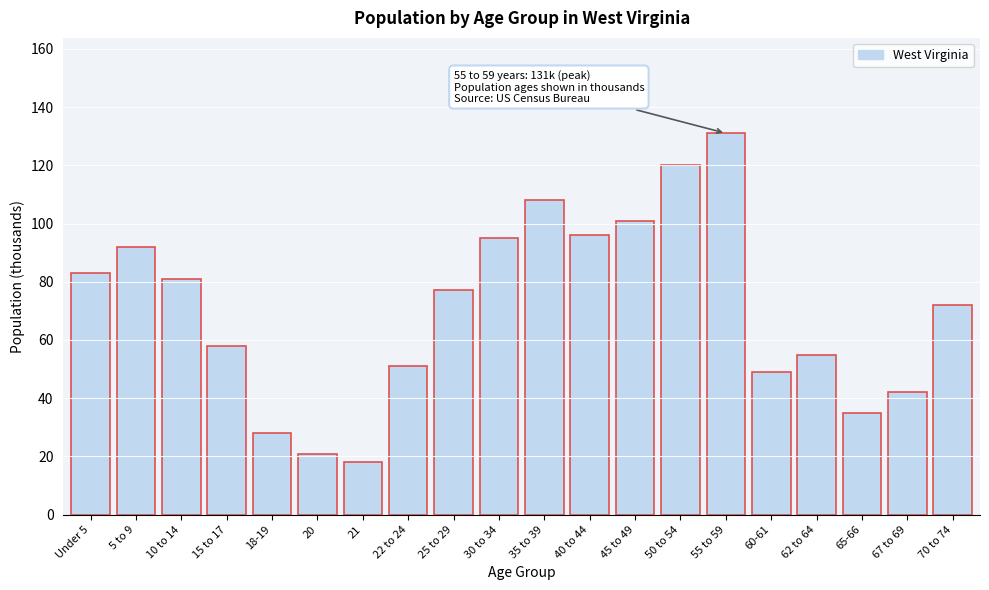

Reading left to right, list all the values displayed in this chart.

83	92	81	58	28	21	18	51	77	95	108	96	101	120	131	49	55	35	42	72